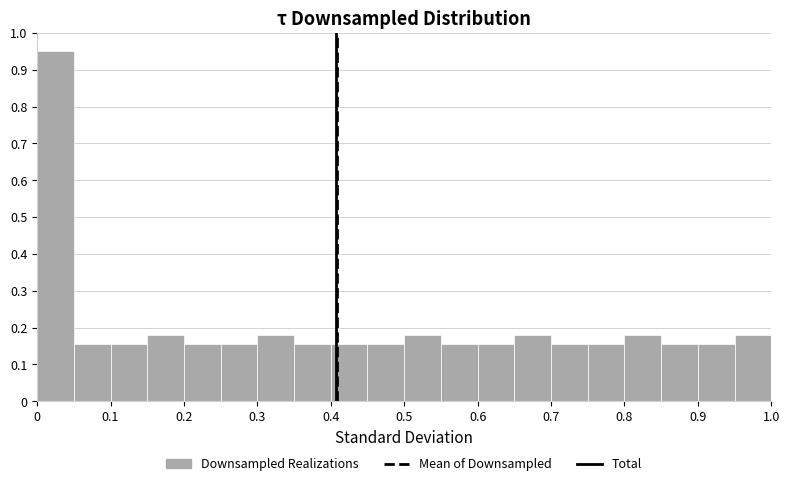

Over which range of the x-axis is the bar tallest?

0.00 to 0.05